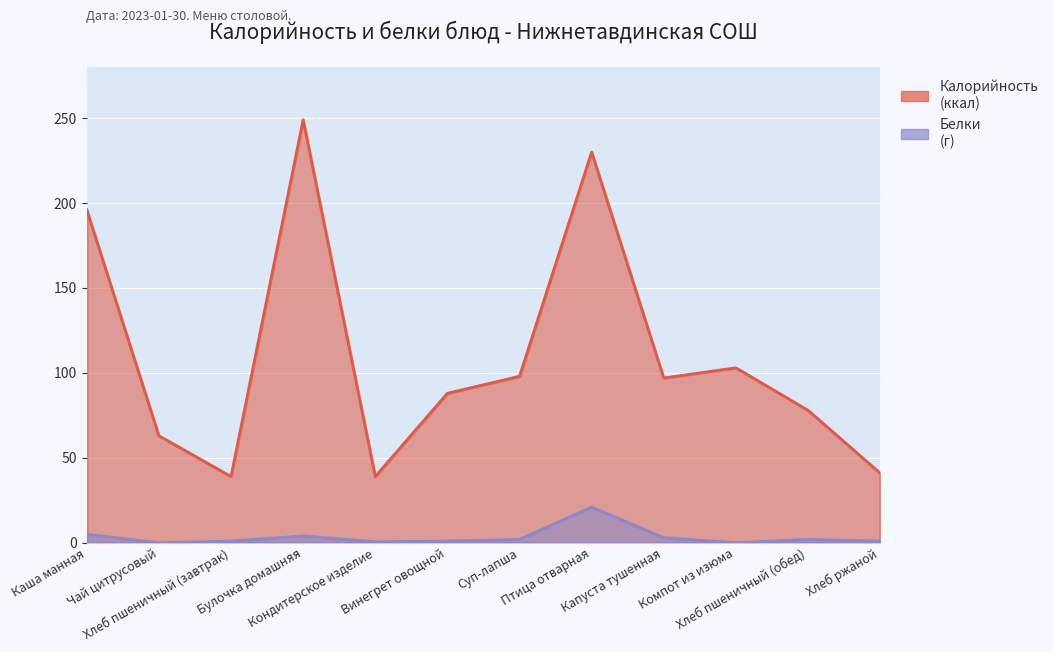

What is the spread (max minus min) of values at Хлеб пшеничный (обед)?

76.0